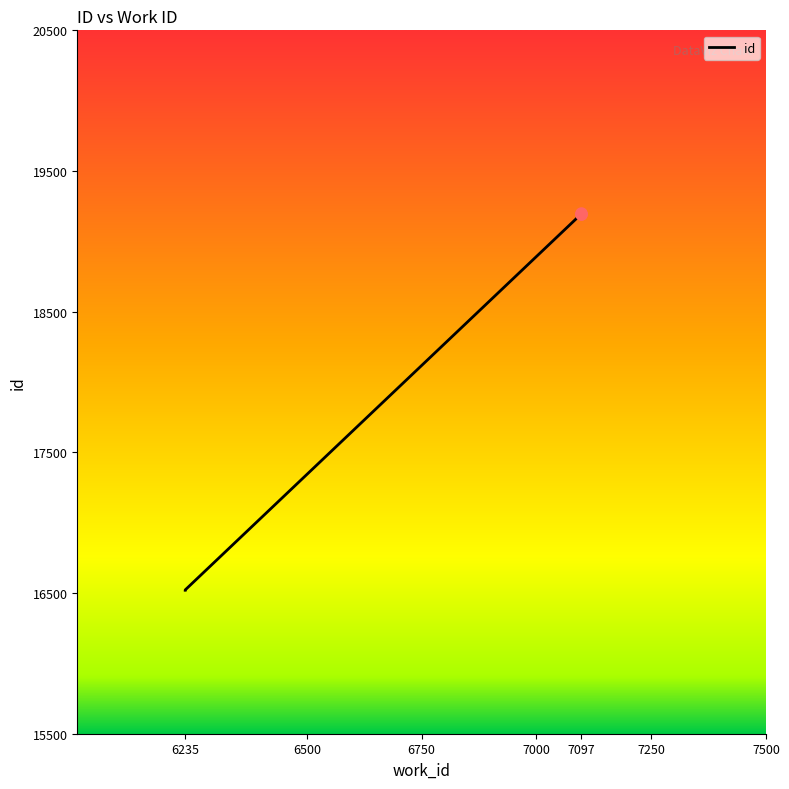

Where does the data first go above 19196?

7097